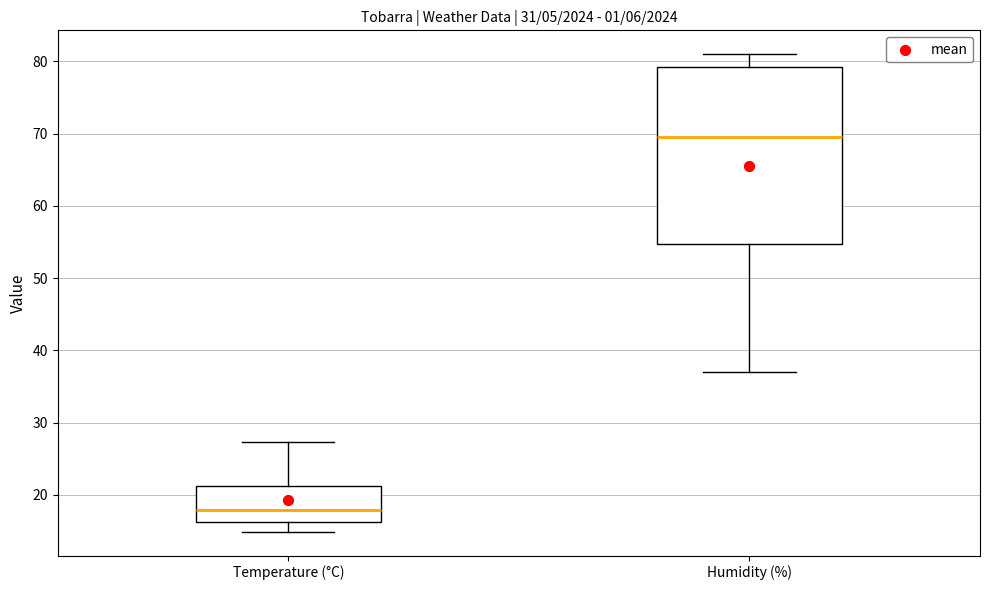

Where does the median line of the box for Humidity (%) sit on the y-axis? The values are not printed on the chart, so give them approximately, as read against the axis.

70